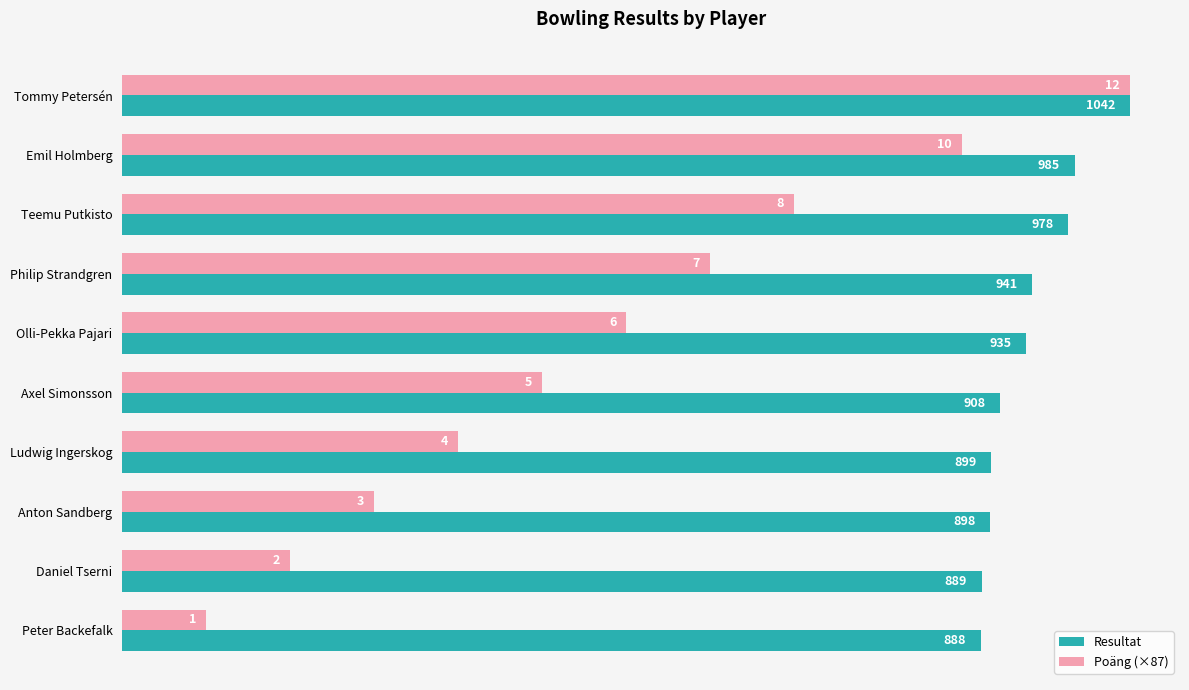

What value does the Resultat series have at Ludwig Ingerskog?

899.0